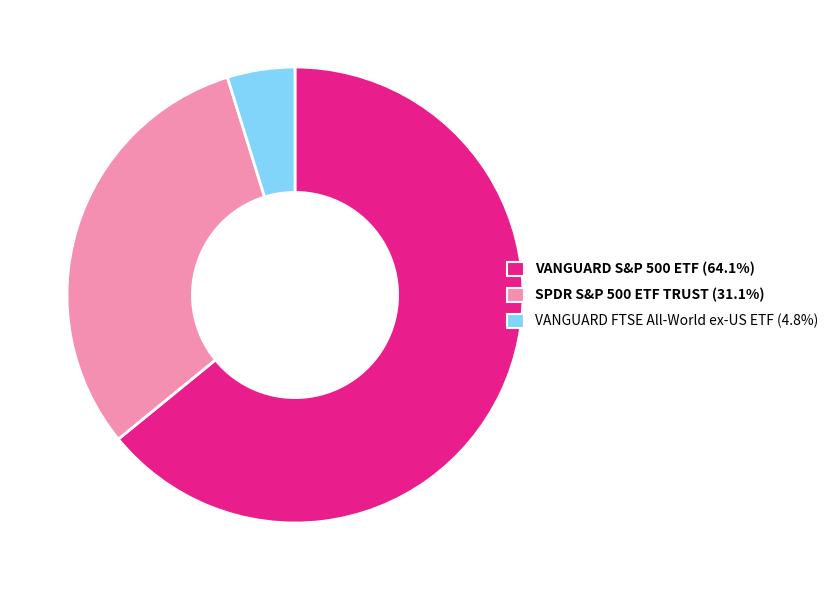

Between SPDR S&P 500 ETF TRUST and VANGUARD FTSE All-World ex-US ETF, which is larger?

SPDR S&P 500 ETF TRUST